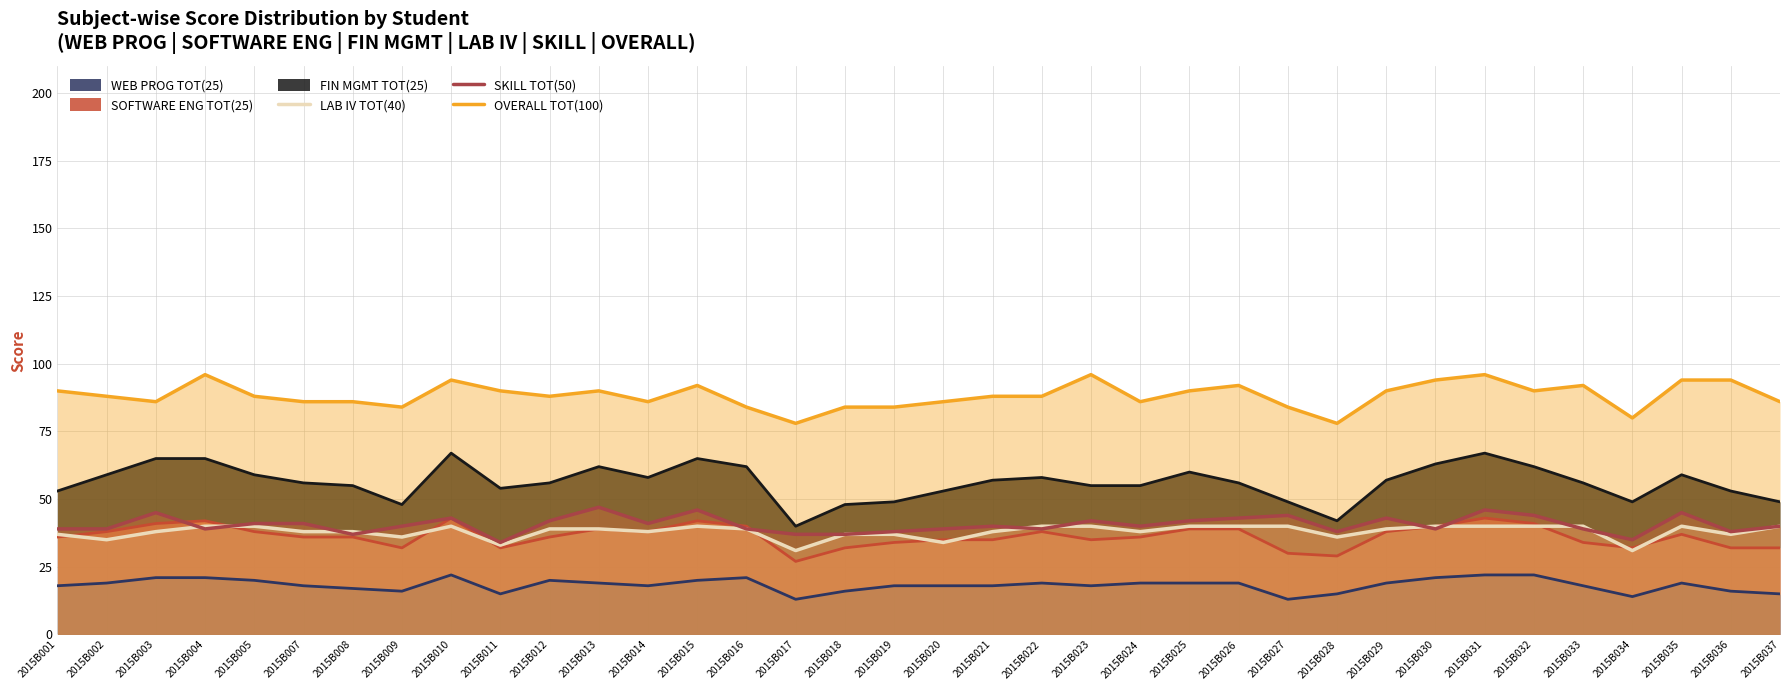

At how many categories does at least one series exceed 49?

36